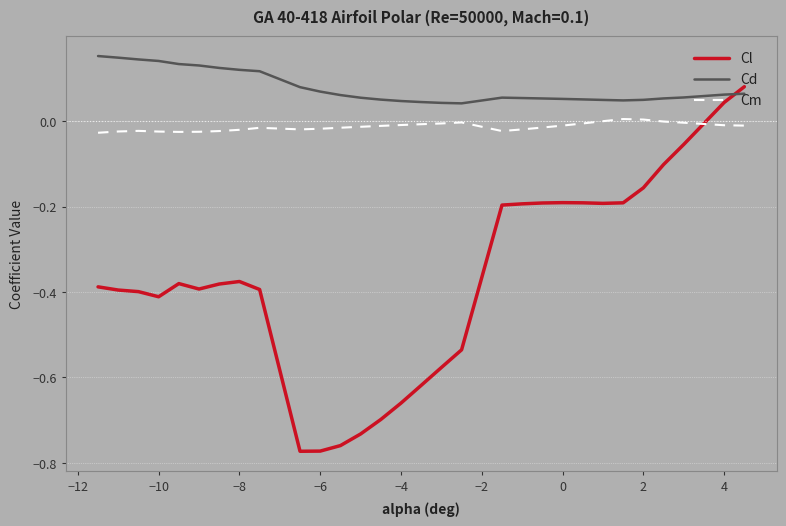

Which series has the largest total across all categories?

Cd